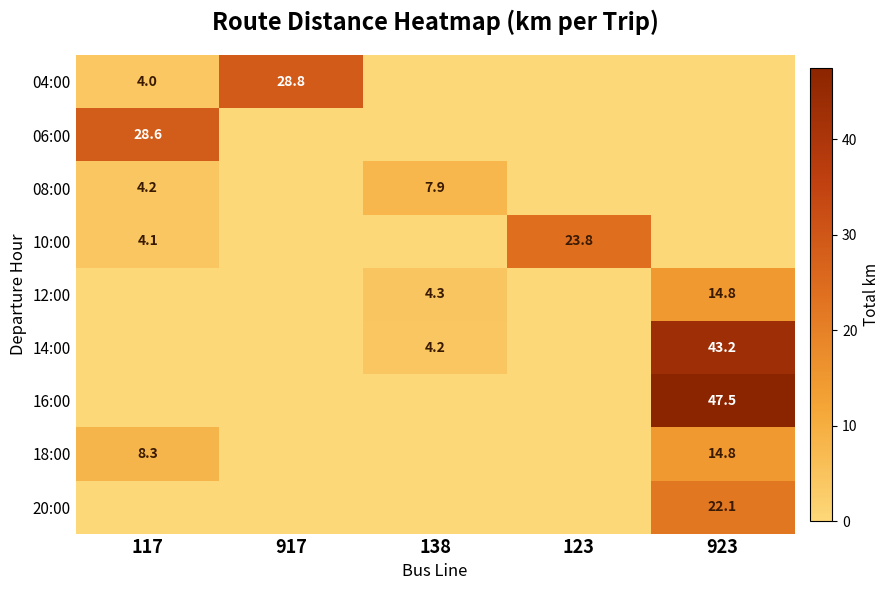

True or false: 04:00 has a value of 4.0 at 117.

True